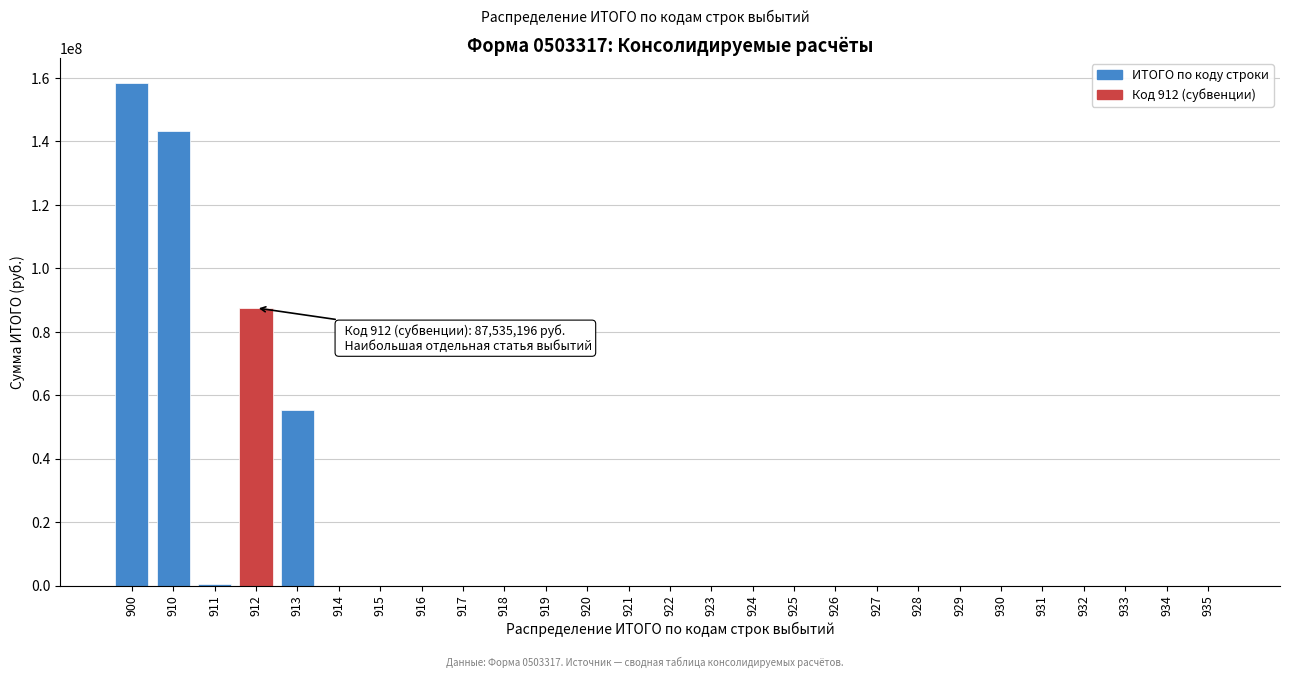

What is the sum of all values?

444958064.9